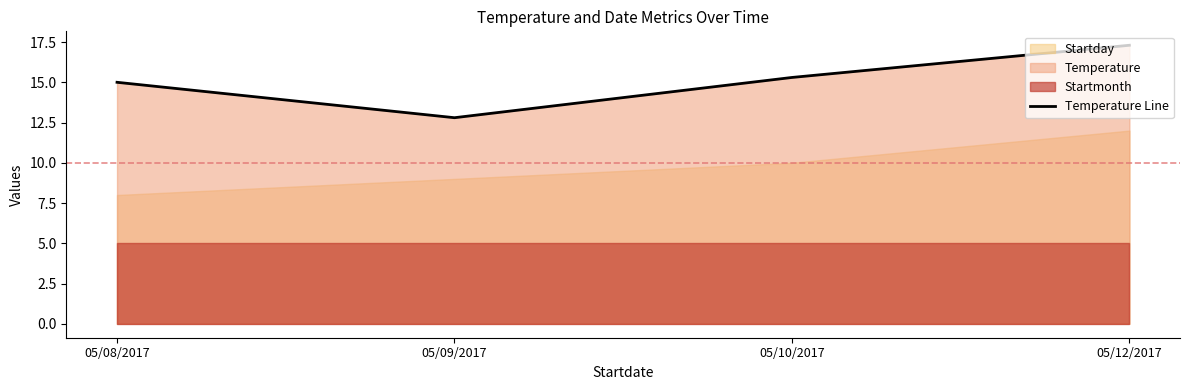

At which label is the value closest to 15?

05/08/2017